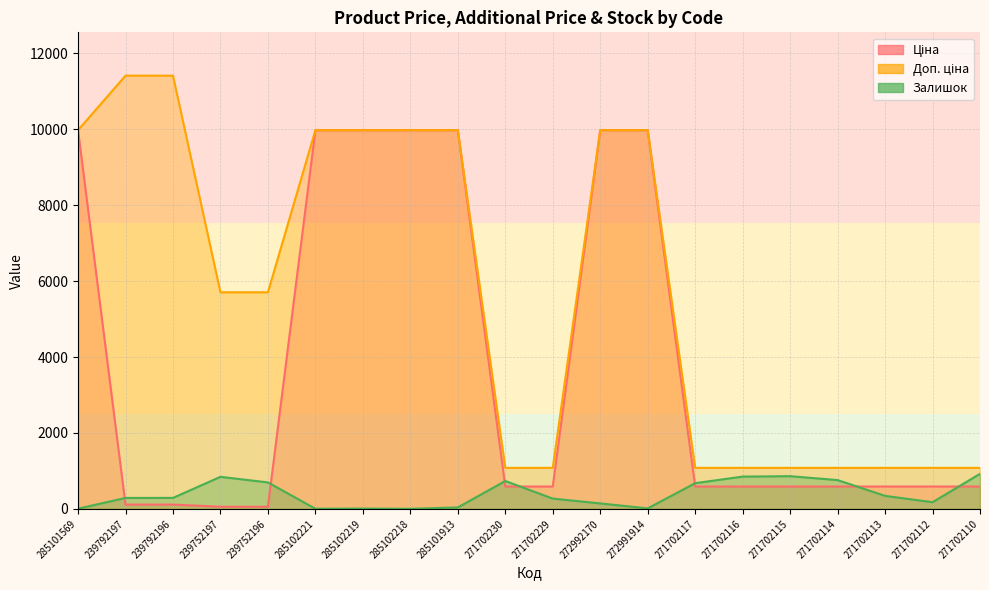

What are all the series names shown in the legend?

Ціна, Доп. ціна, Залишок